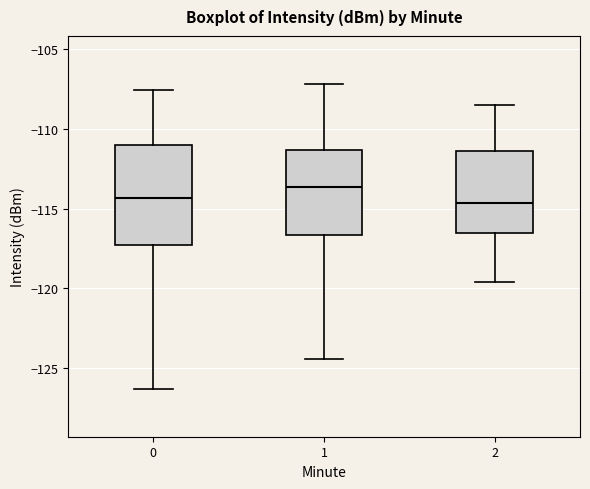

Reading left to right, transcribe this box plot: for each box, give where its median line is, the range the box spans, and where its two whiskers end, as read against the y-axis. The values are not printed on the chart, so give them approximately, as read against the axis.

0: median -114.5, box -117.5 to -111.0, whiskers -126.5 to -107.5
1: median -113.5, box -116.5 to -111.5, whiskers -124.5 to -107.0
2: median -114.5, box -116.5 to -111.5, whiskers -119.5 to -108.5